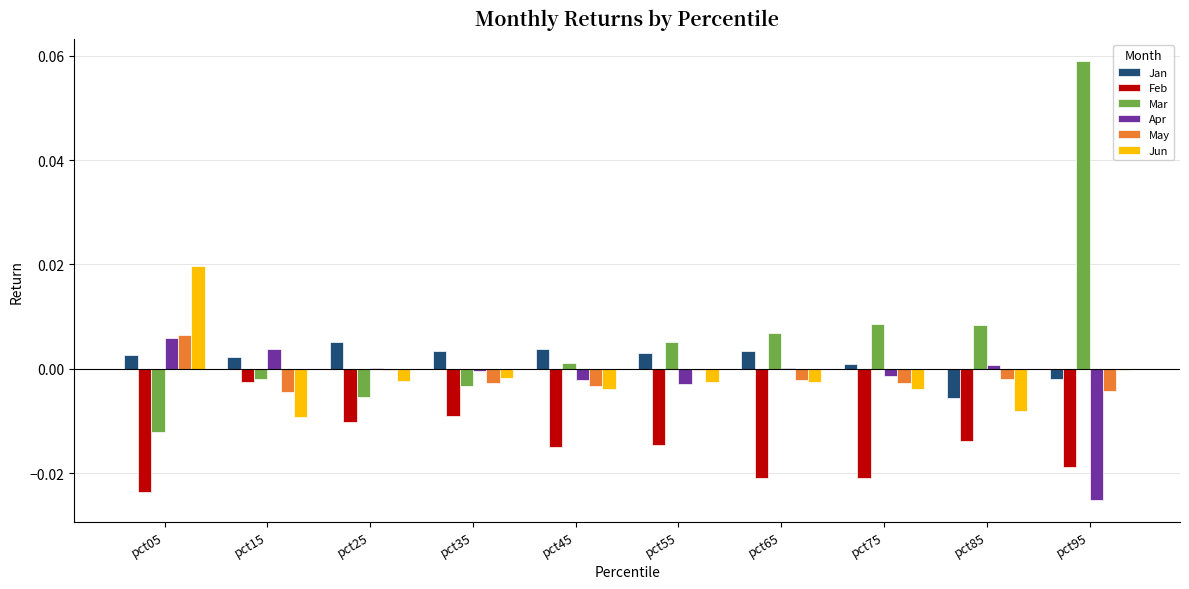

At which label does May reach its peak?

pct05